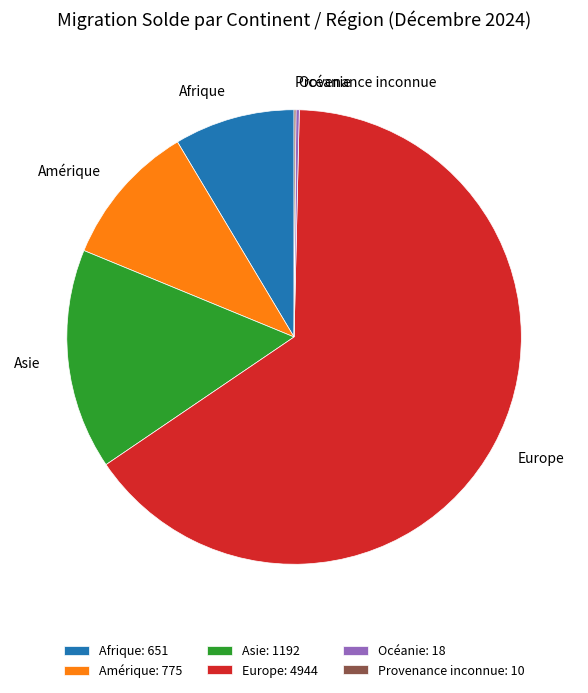

True or false: Amérique accounts for 10% of the total.

True